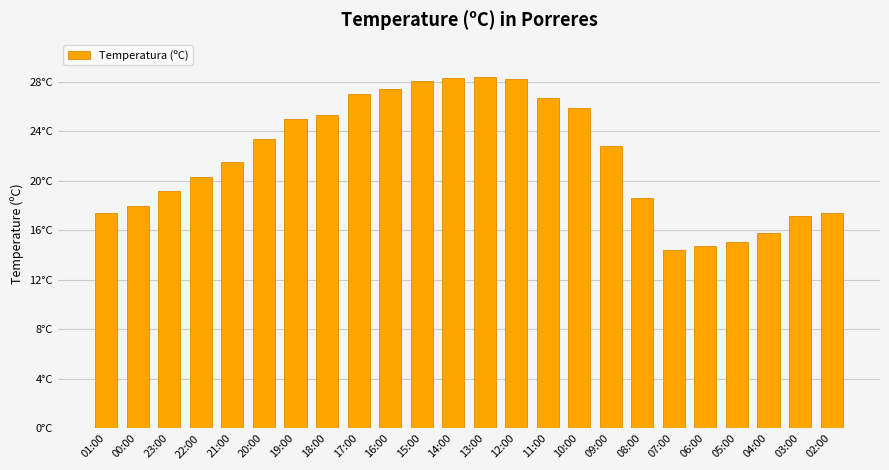

Are the bars horizontal?

No